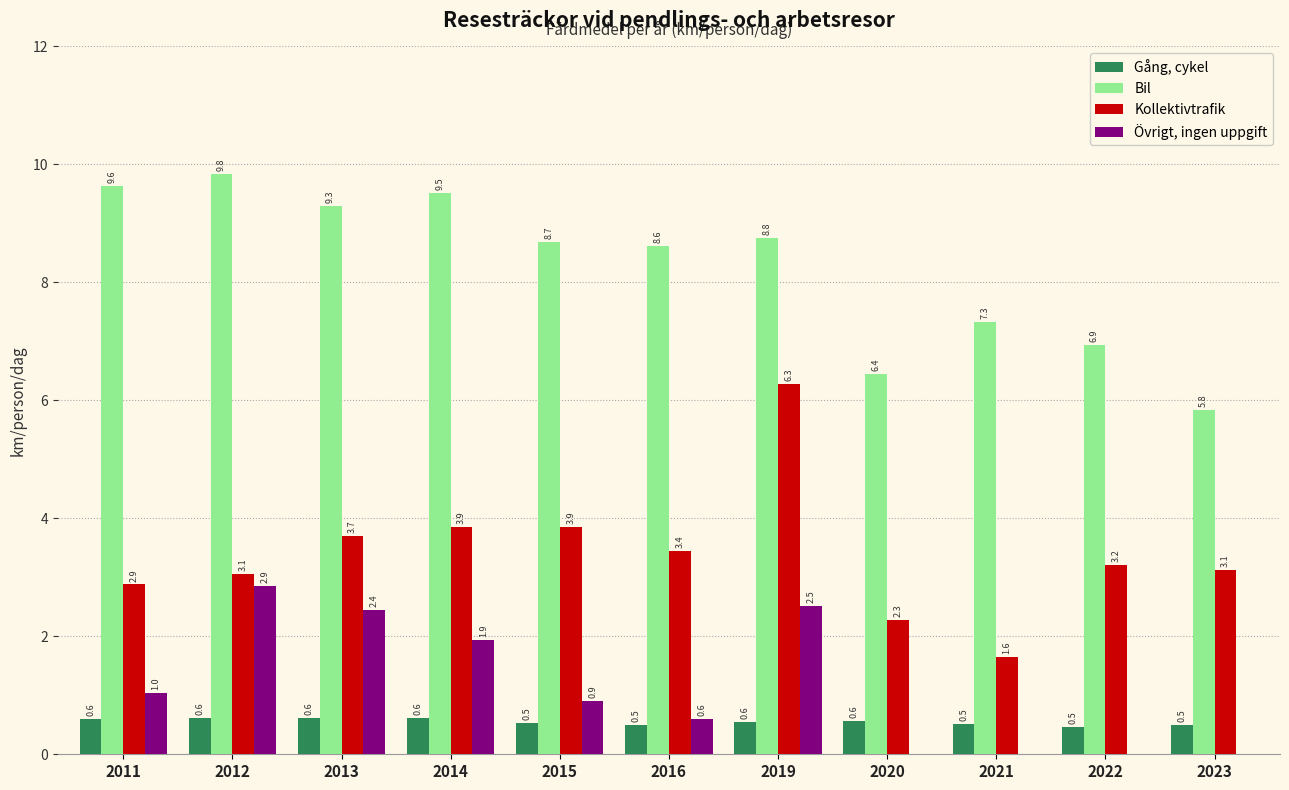

At which category is the sum across all series the highest?

2019